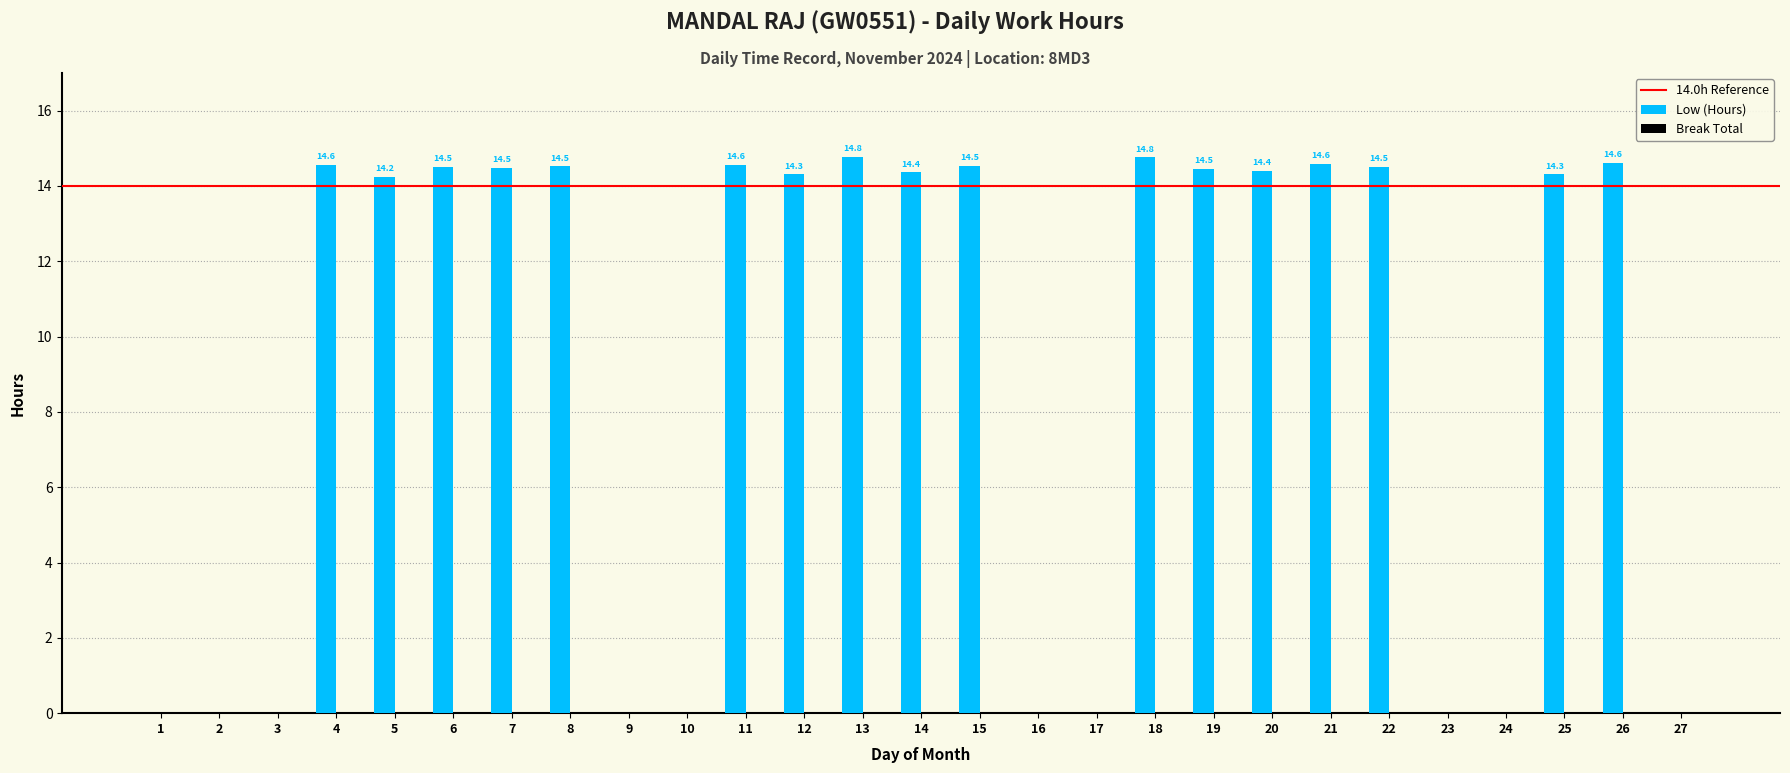

Where does the data first go above 14?

4